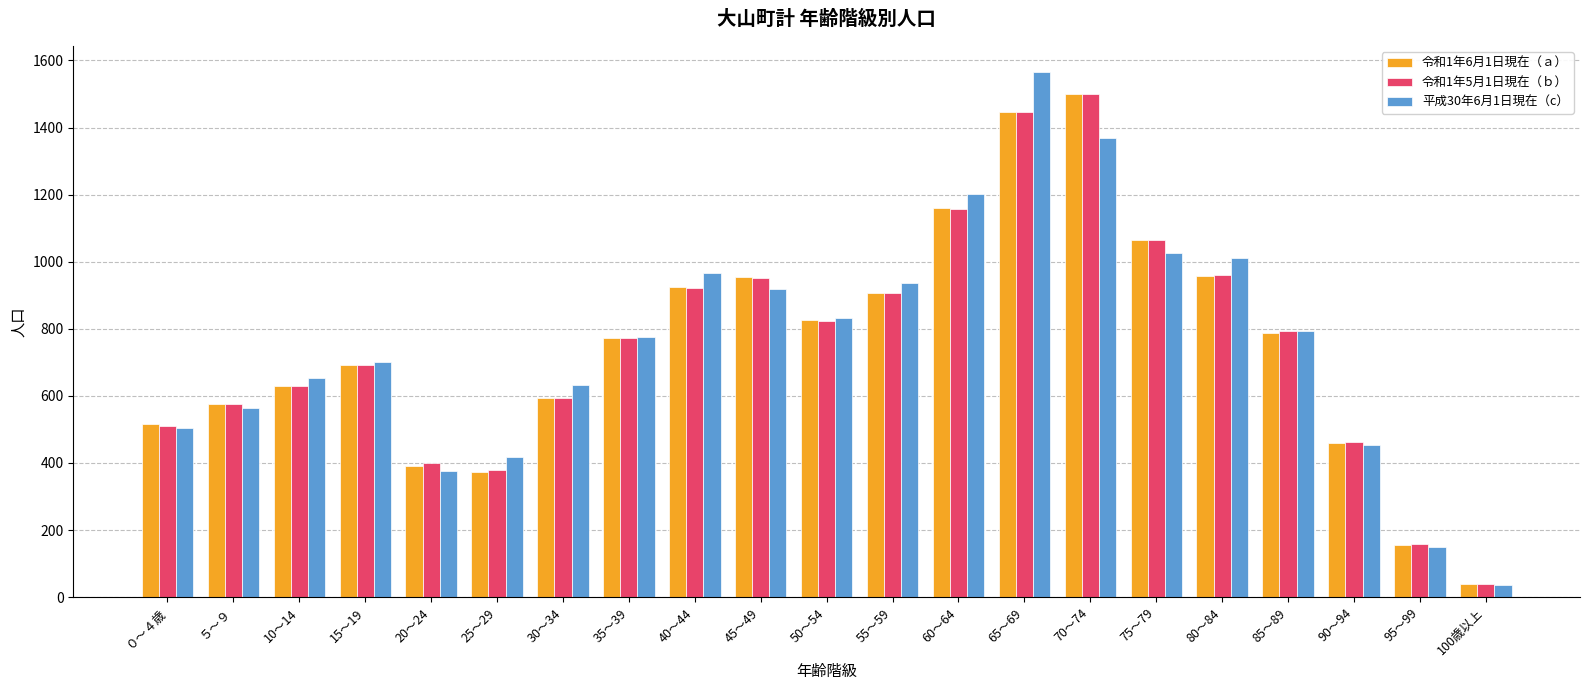

Does the chart contain stacked bars?

No